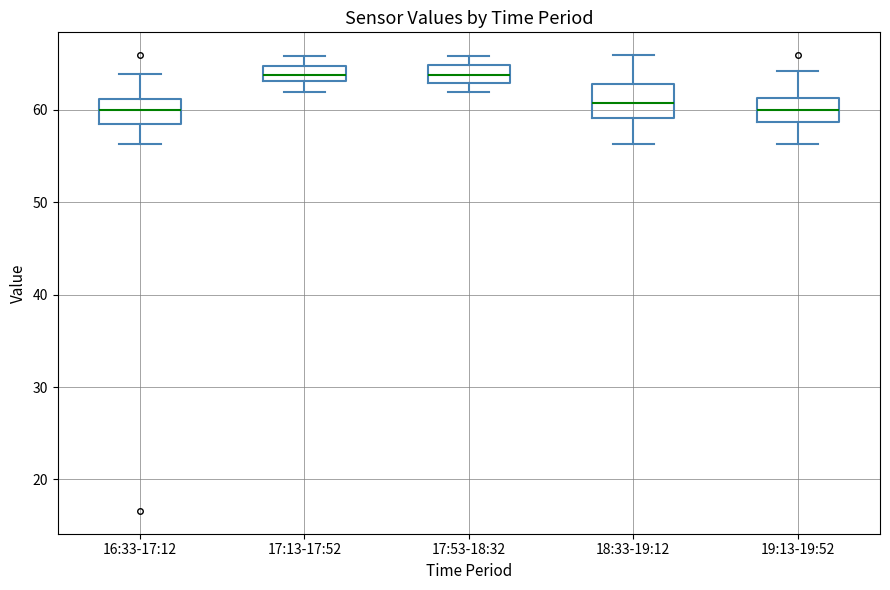

Reading left to right, transcribe this box plot: for each box, give where its median line is, the range the box spans, and where its two whiskers end, as read against the y-axis. The values are not printed on the chart, so give them approximately, as read against the axis.

16:33-17:12: median 60, box 58 to 61, whiskers 56 to 64
17:13-17:52: median 64, box 63 to 65, whiskers 62 to 66
17:53-18:32: median 64, box 63 to 65, whiskers 62 to 66
18:33-19:12: median 61, box 59 to 63, whiskers 56 to 66
19:13-19:52: median 60, box 59 to 61, whiskers 56 to 64